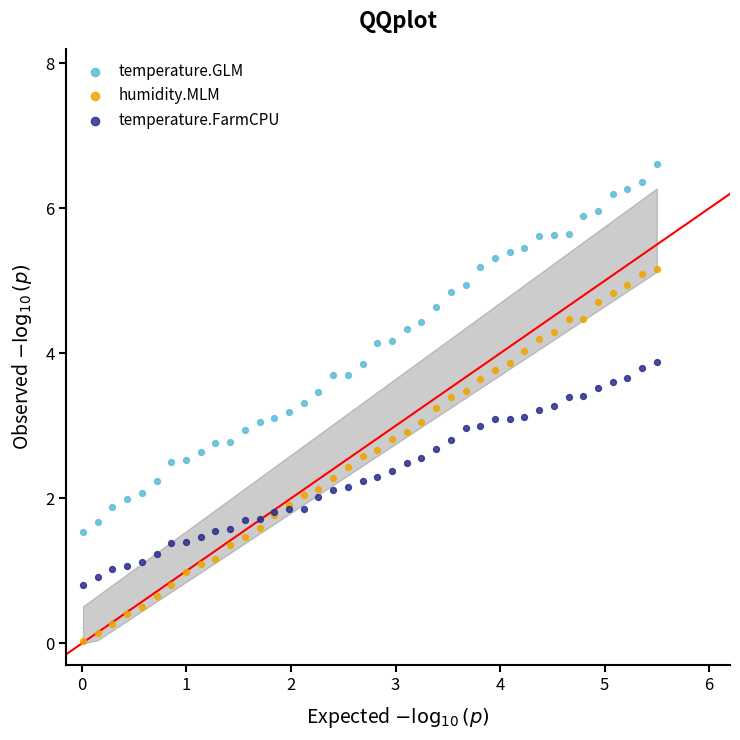

What are all the series names shown in the legend?

temperature.GLM, humidity.MLM, temperature.FarmCPU